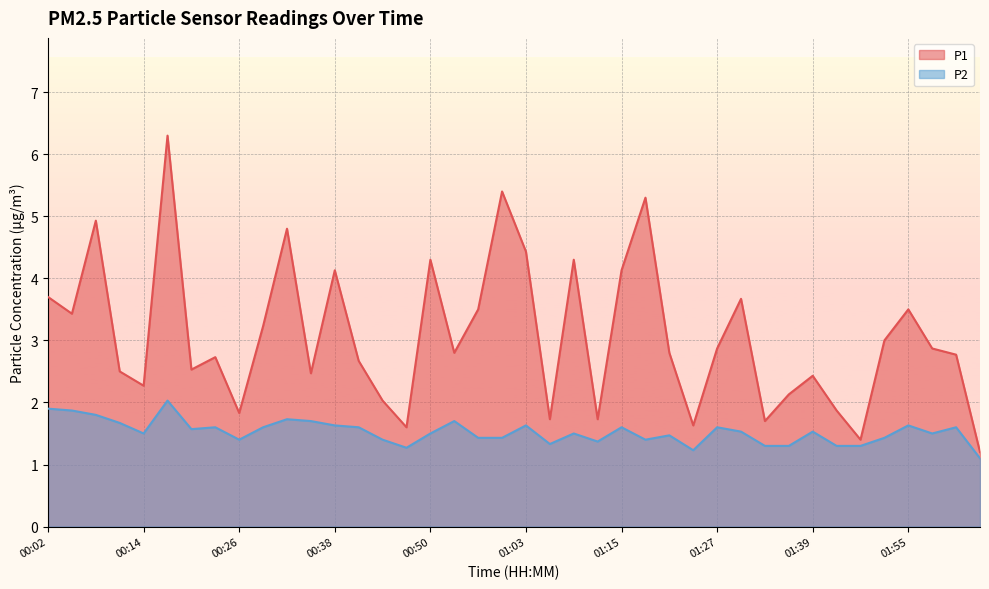

Where is P1 nearest to the value 3?

01:52